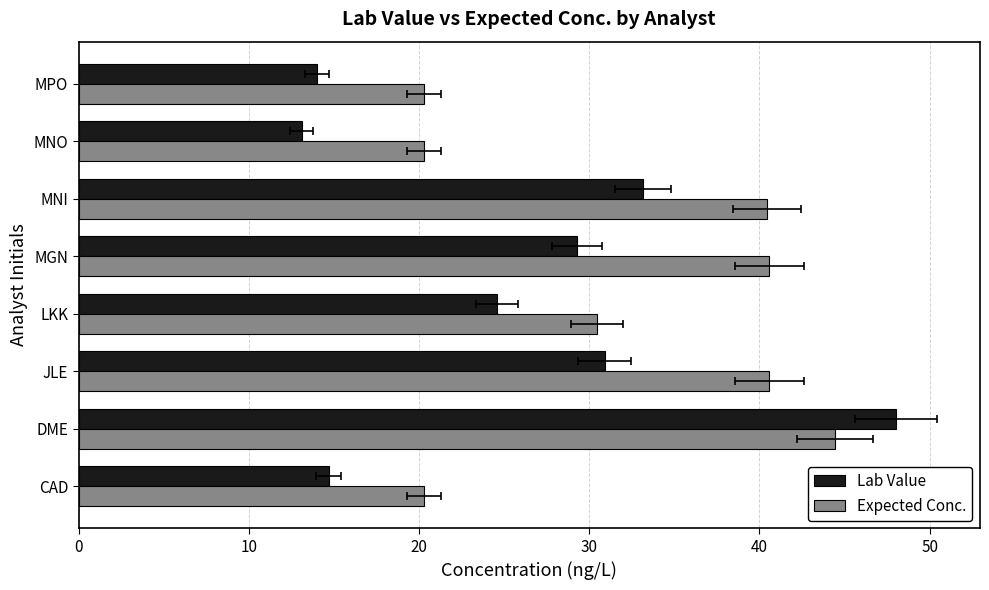

How many values in the Lab Value series are below 29?

4